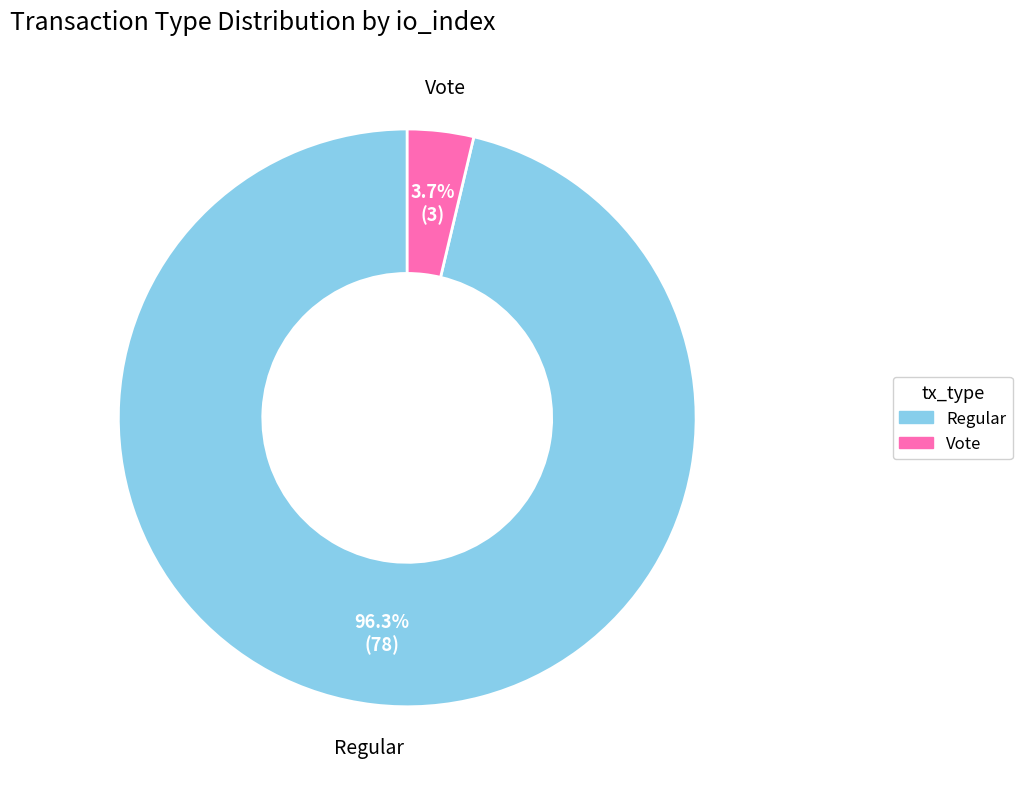

Is there a majority slice in this chart?

Yes